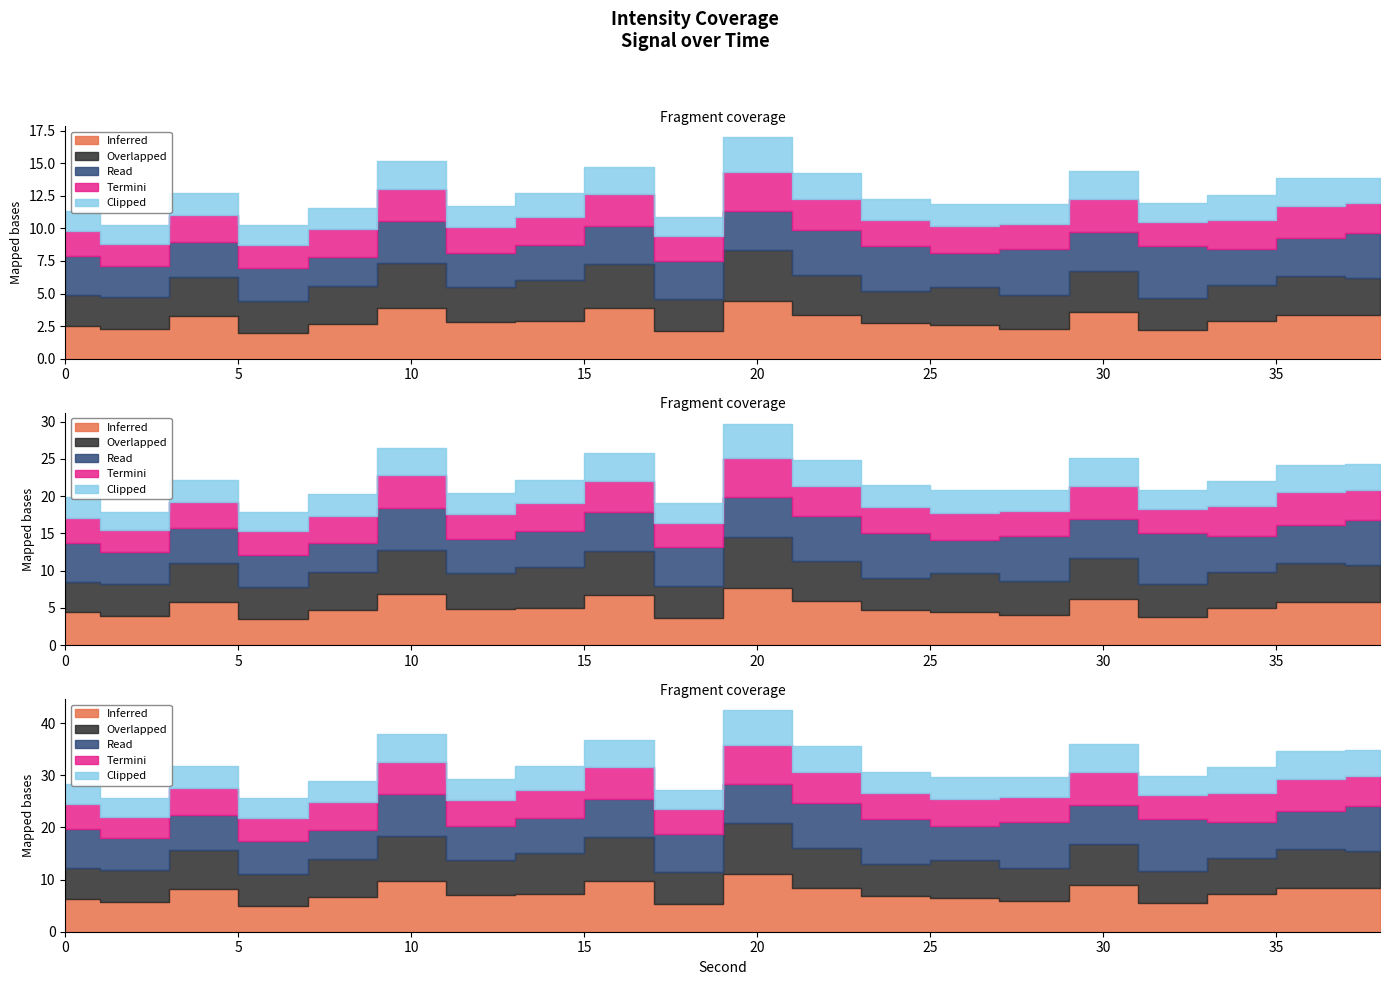

True or false: Termini and Clipped cross at least once.

False